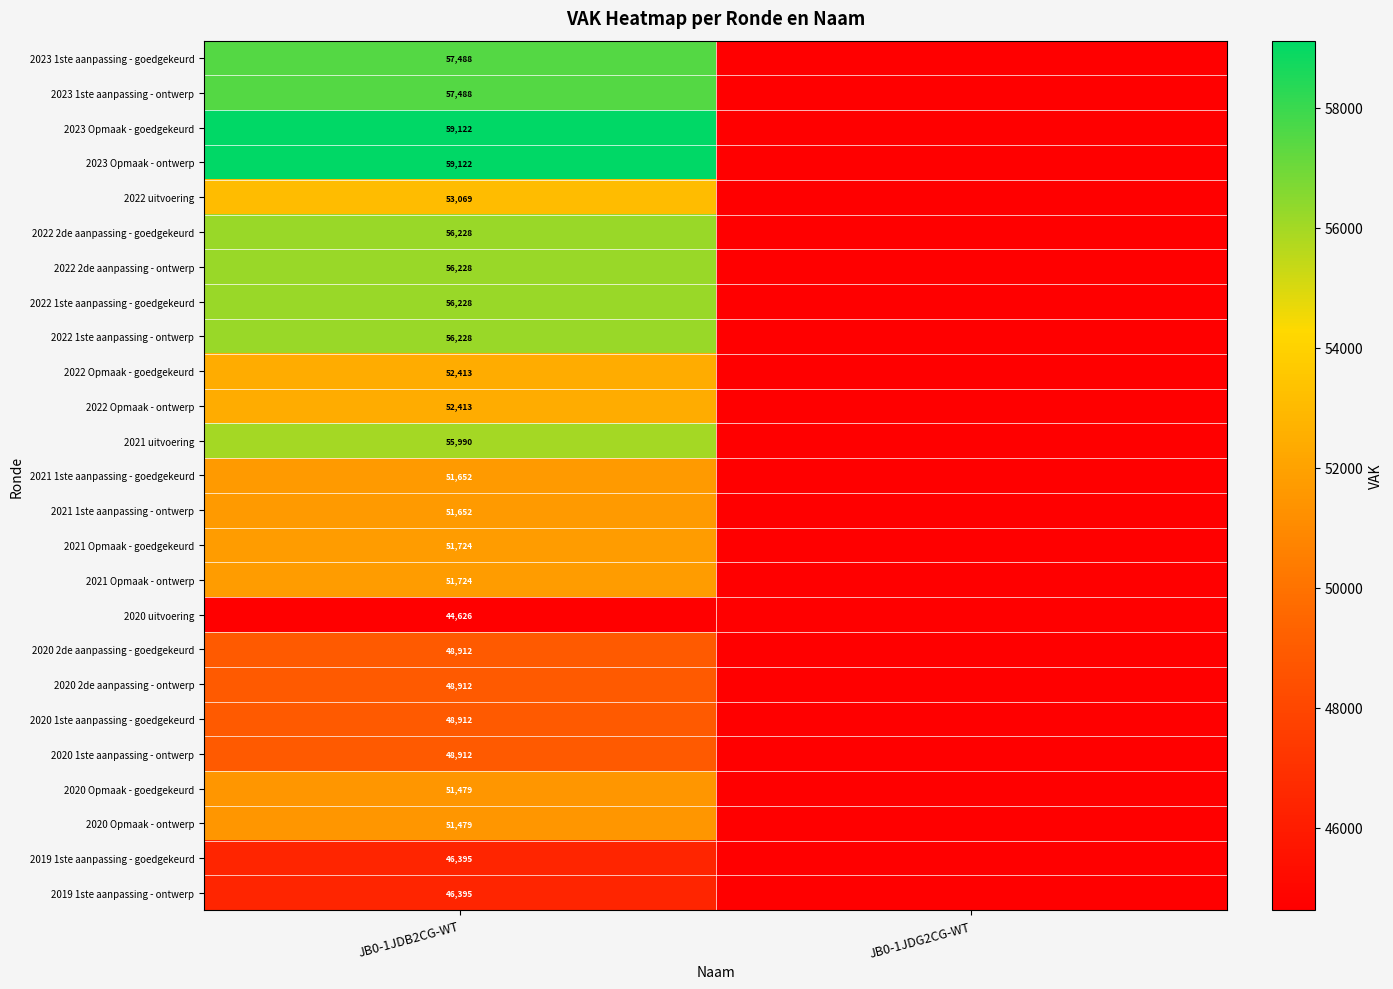

At how many categories does at least one series exceed 8776?

1